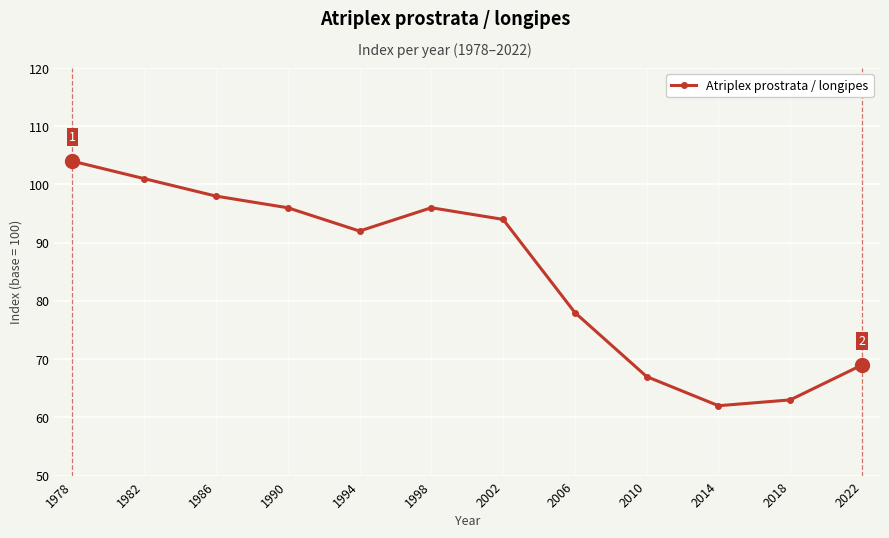

Approximately how many times larger is the value at 2006 compared to 1982?

0.8